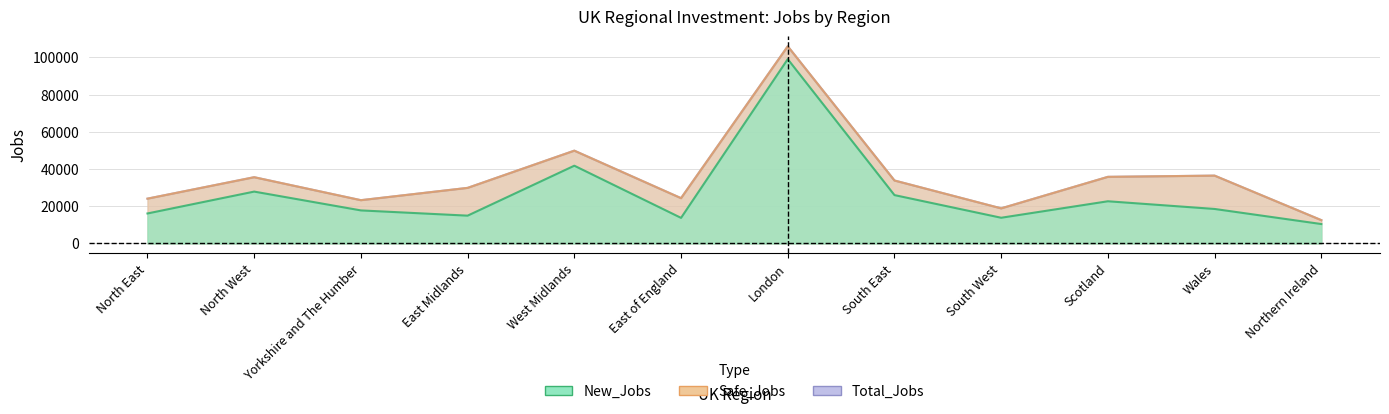

What is the sum of the Total_Jobs values at East of England and Yorkshire and The Humber?

47592